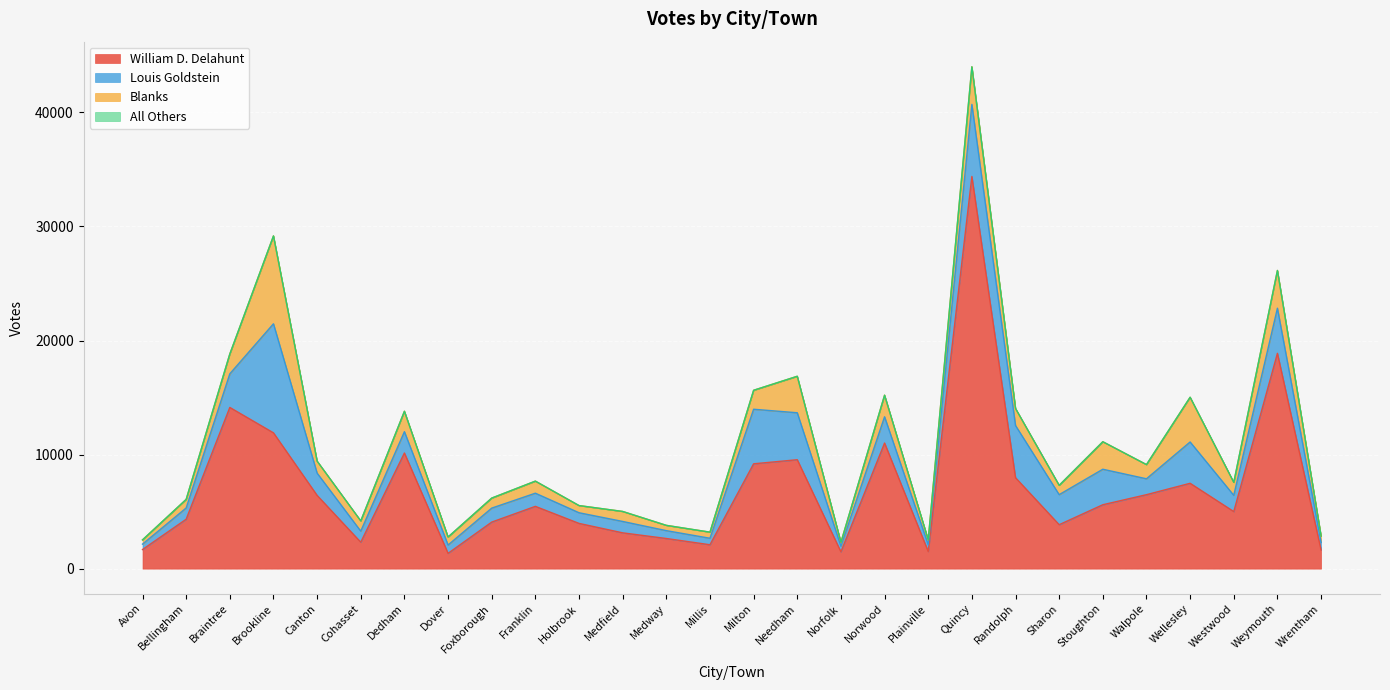

Is the value of All Others at Needham greater than the value of Blanks at Stoughton?

No